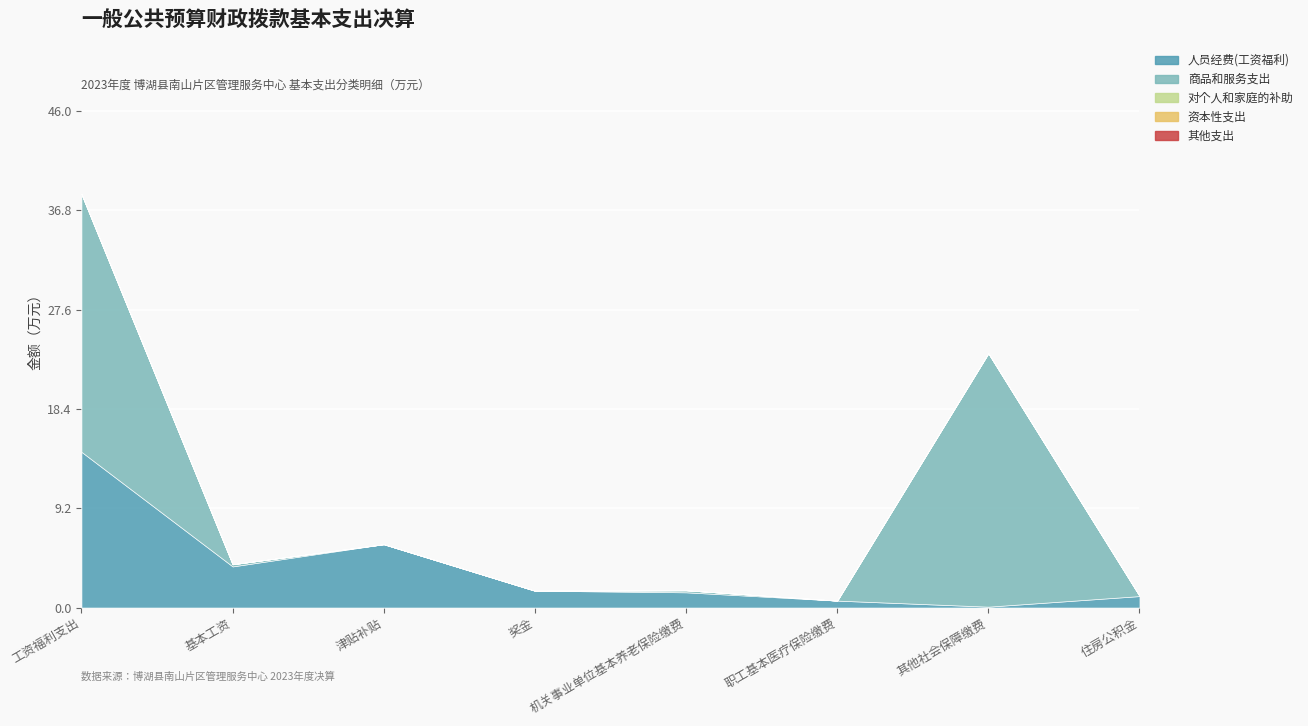

The value of 资本性支出 at 基本工资 is 0.0. True or false?

True